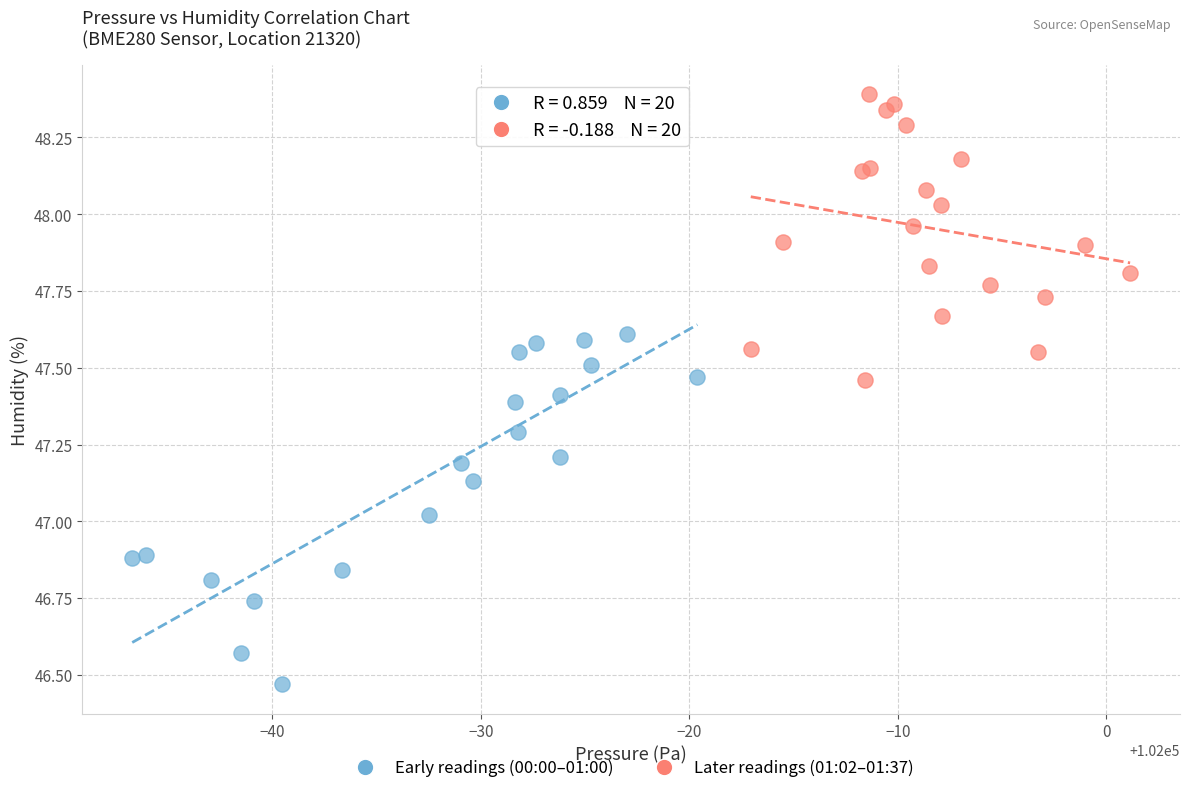

Which series contains the lowest Y value?

Early readings (00:00–01:00)